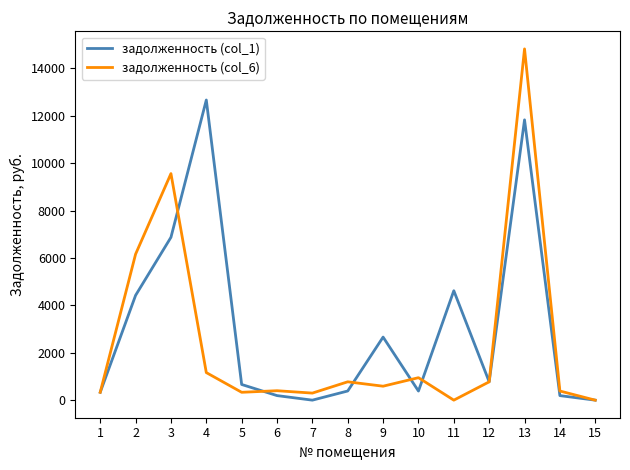

Rank the series at 11 from highest to lowest value.

задолженность (col_1), задолженность (col_6)